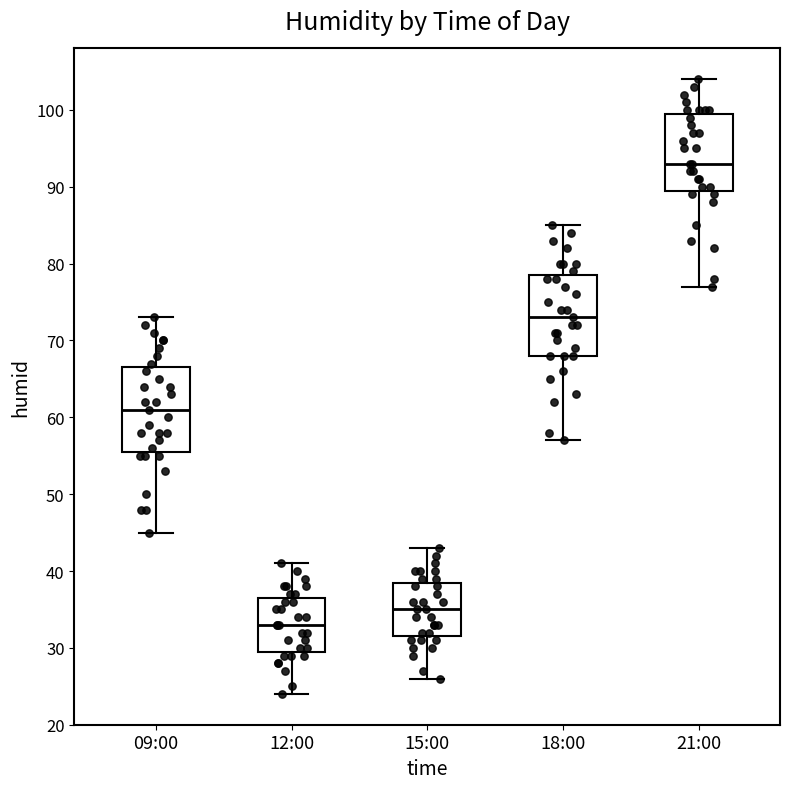

Where is the upper edge of the box for 12:00 on the y-axis? The values are not printed on the chart, so give them approximately, as read against the axis.

37